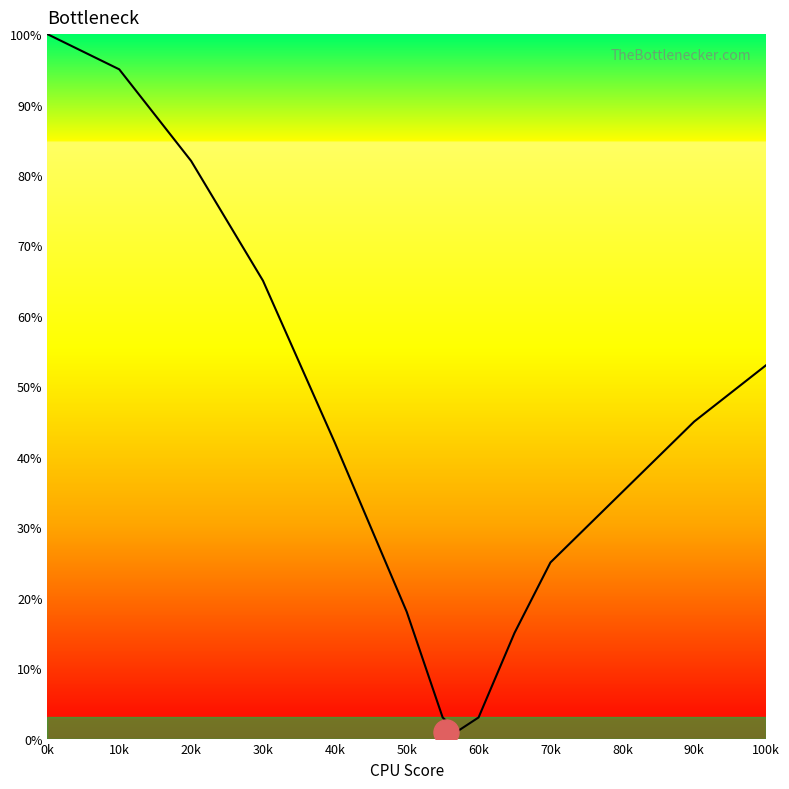

Does the chart display data point markers on the line(s)?

No